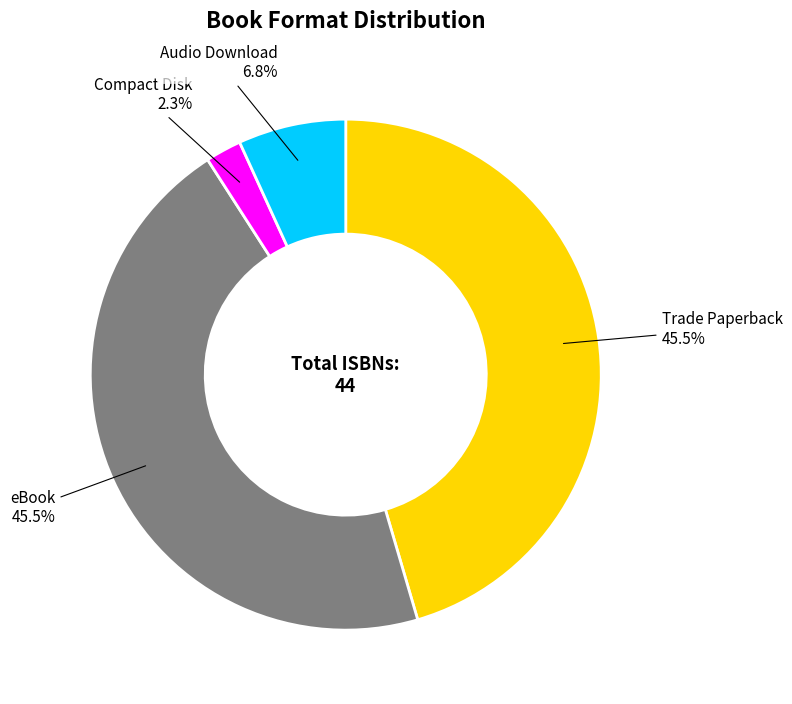

Between Compact Disk and eBook, which is larger?

eBook